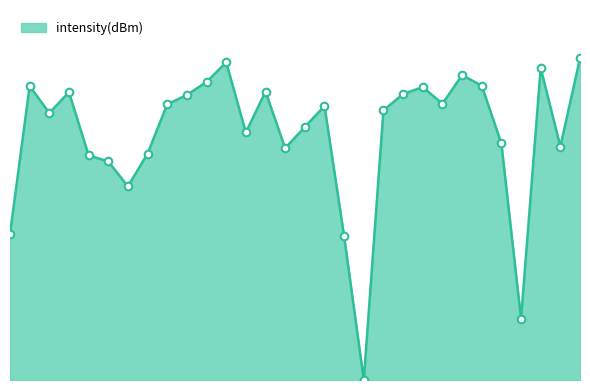

Is this an area chart (filled region under the line)?

Yes